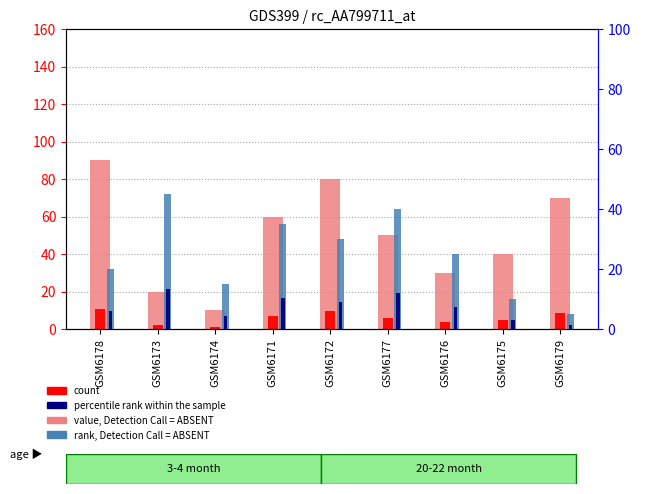

Which label corresponds to the smallest value in the chart?

GSM6174